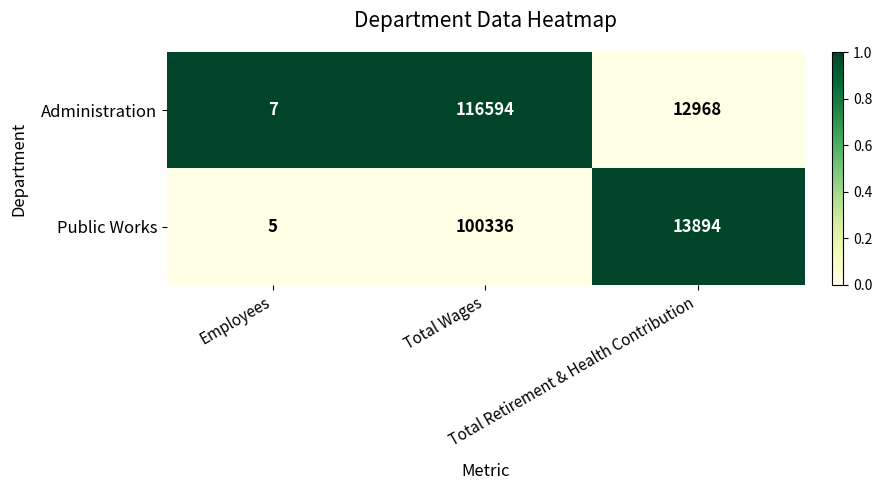

Rank the series by their maximum value, from lowest to highest.

Public Works, Administration